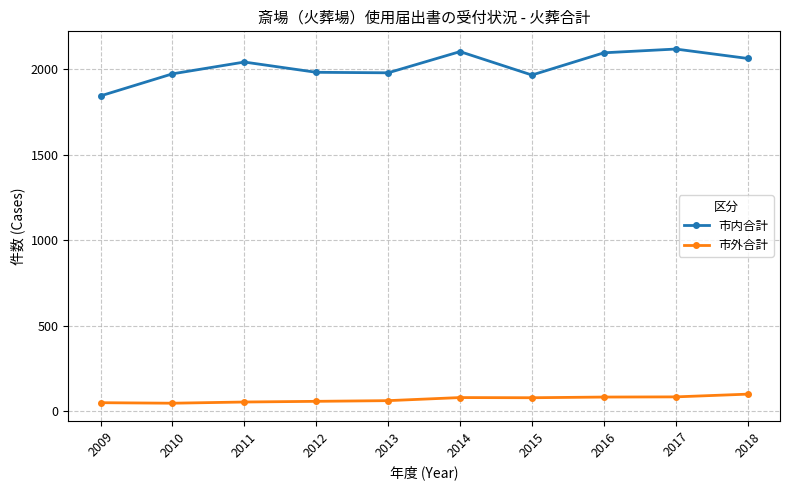

At which category does 市内合計 reach its first local peak?

2011